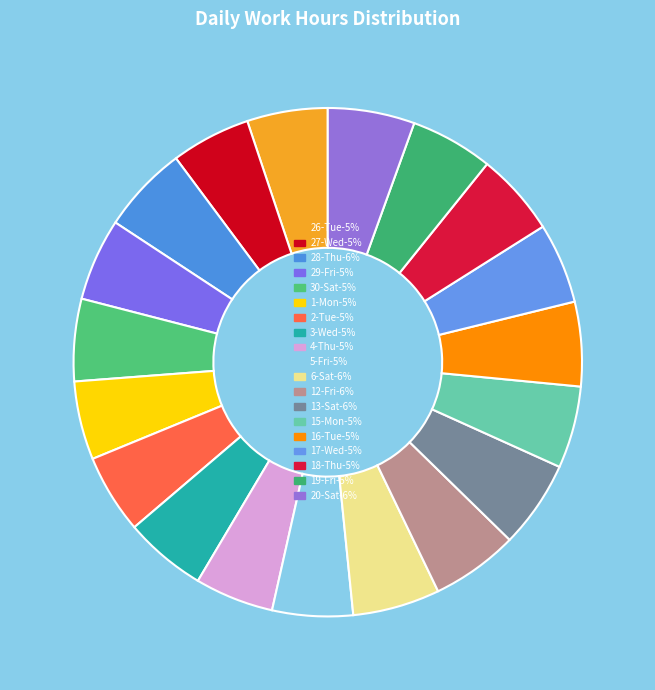

Which category has the smallest portion of the pie?

1-Mon